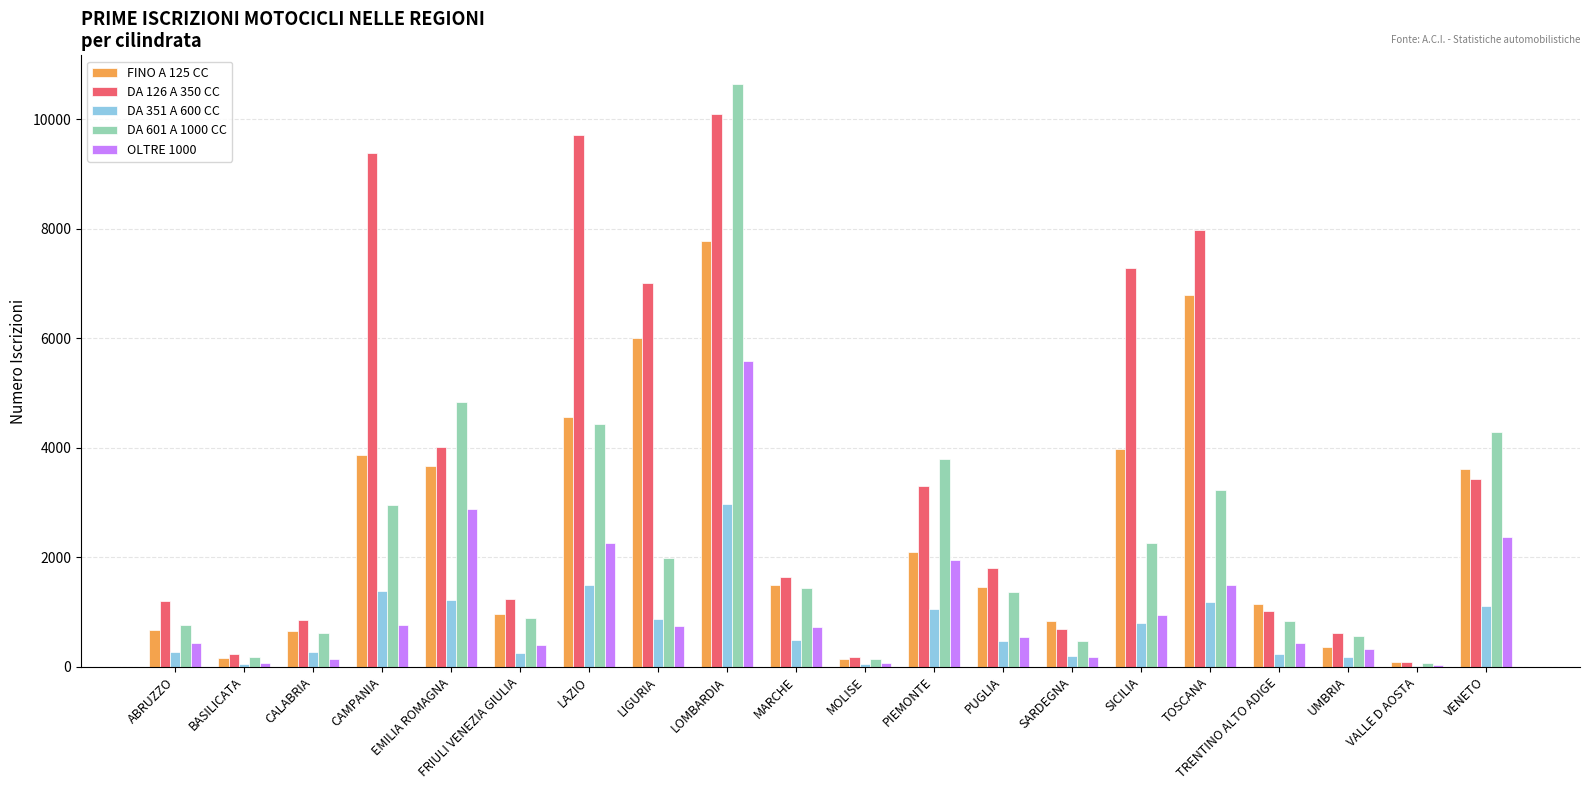

How many series are shown in this chart?

5